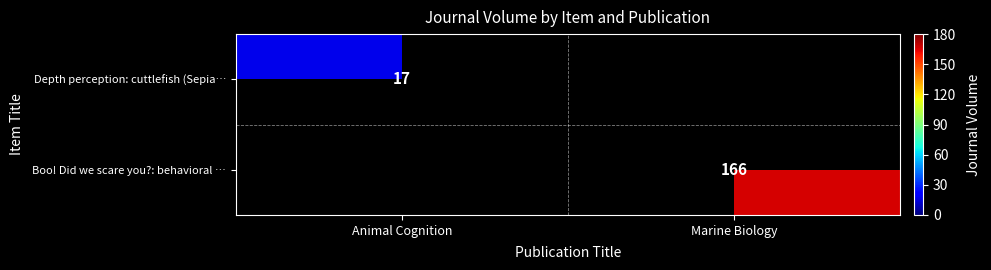

True or false: Boo! Did we scare you?: behavioral … has a value of 61 at Marine Biology.

False